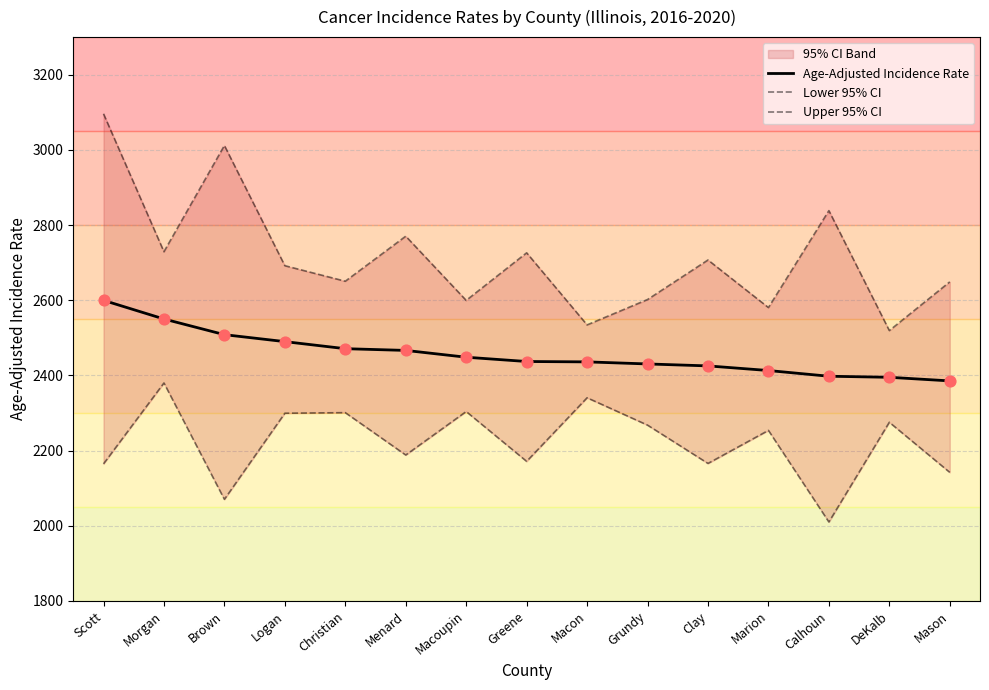

Which series has the largest Y range (max minus min)?

Upper 95% CI